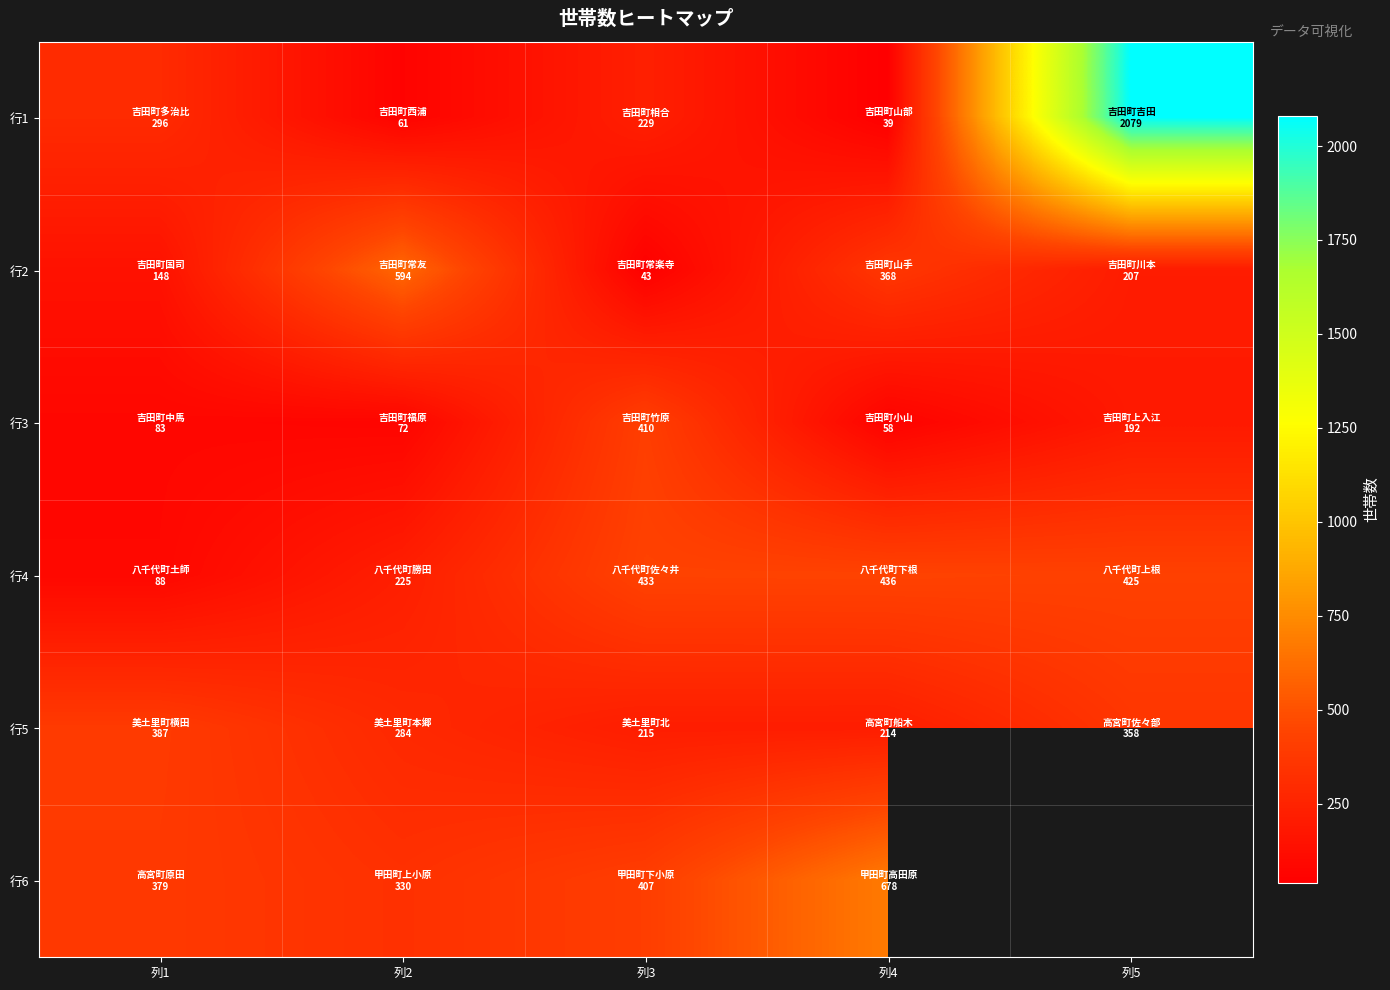

The 行3 series shows 90.3 at 列4. True or false?

False